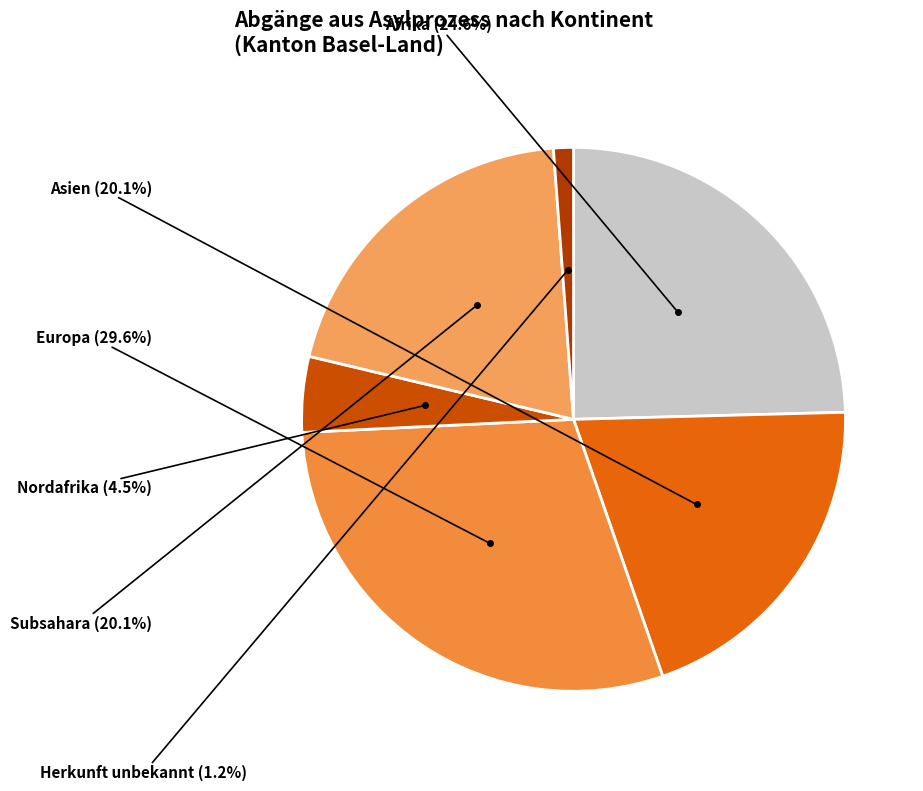

What is the largest slice in the pie chart?

Europa